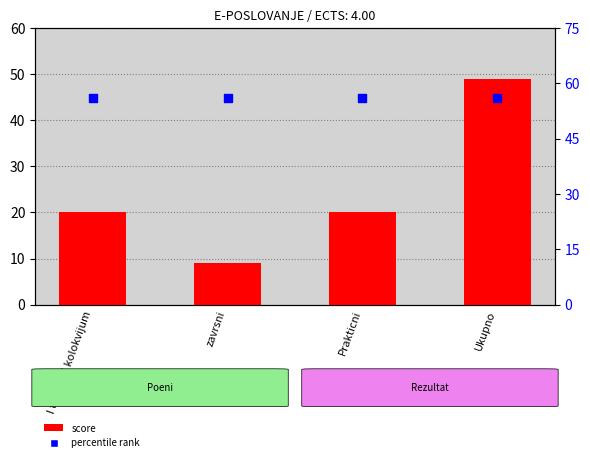

At how many categories does at least one series exceed 41?

4